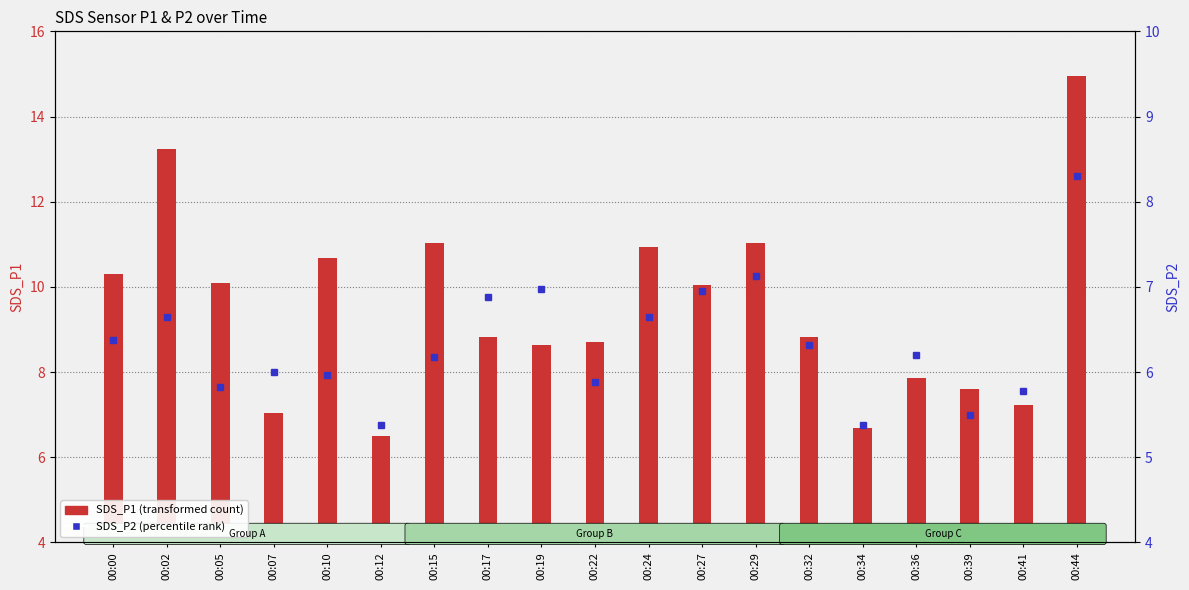

What is the approximate value of SDS_P1 at 00:19?

8.6